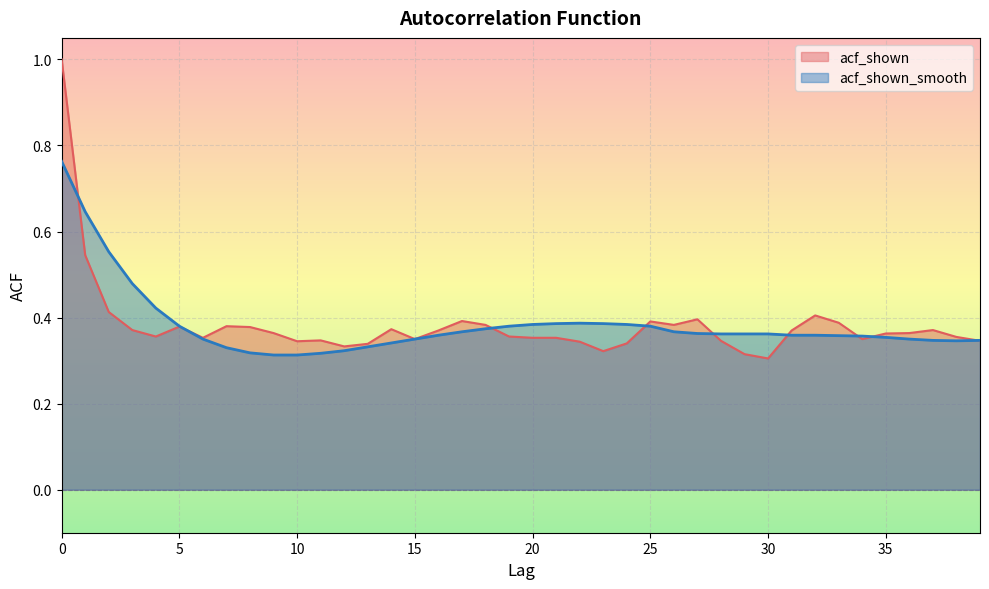

Which series has the widest spread of values?

acf_shown